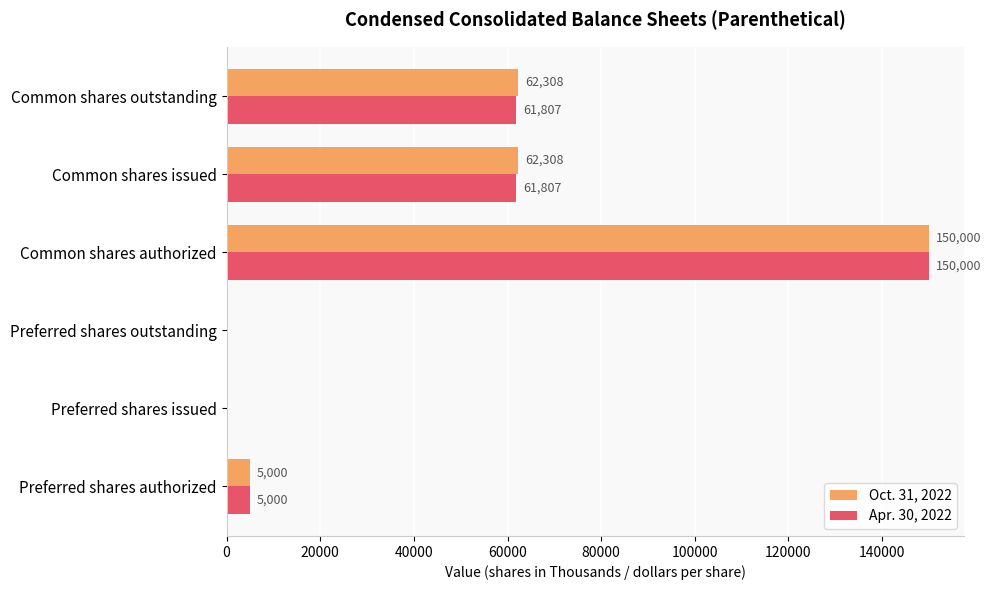

Between Preferred shares outstanding and Common shares outstanding, which series saw the biggest shift?

Oct. 31, 2022